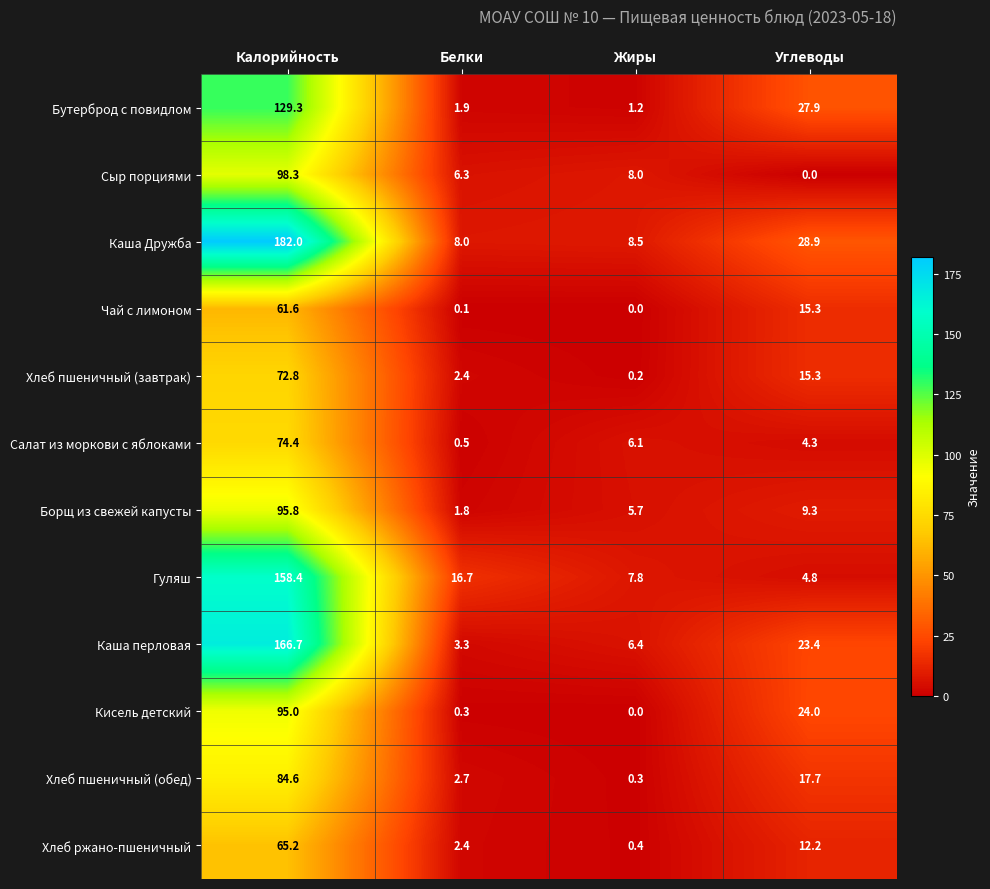

Rank the series at Калорийность from highest to lowest value.

Каша Дружба, Каша перловая, Гуляш, Бутерброд с повидлом, Сыр порциями, Борщ из свежей капусты, Кисель детский, Хлеб пшеничный (обед), Салат из моркови с яблоками, Хлеб пшеничный (завтрак), Хлеб ржано-пшеничный, Чай с лимоном